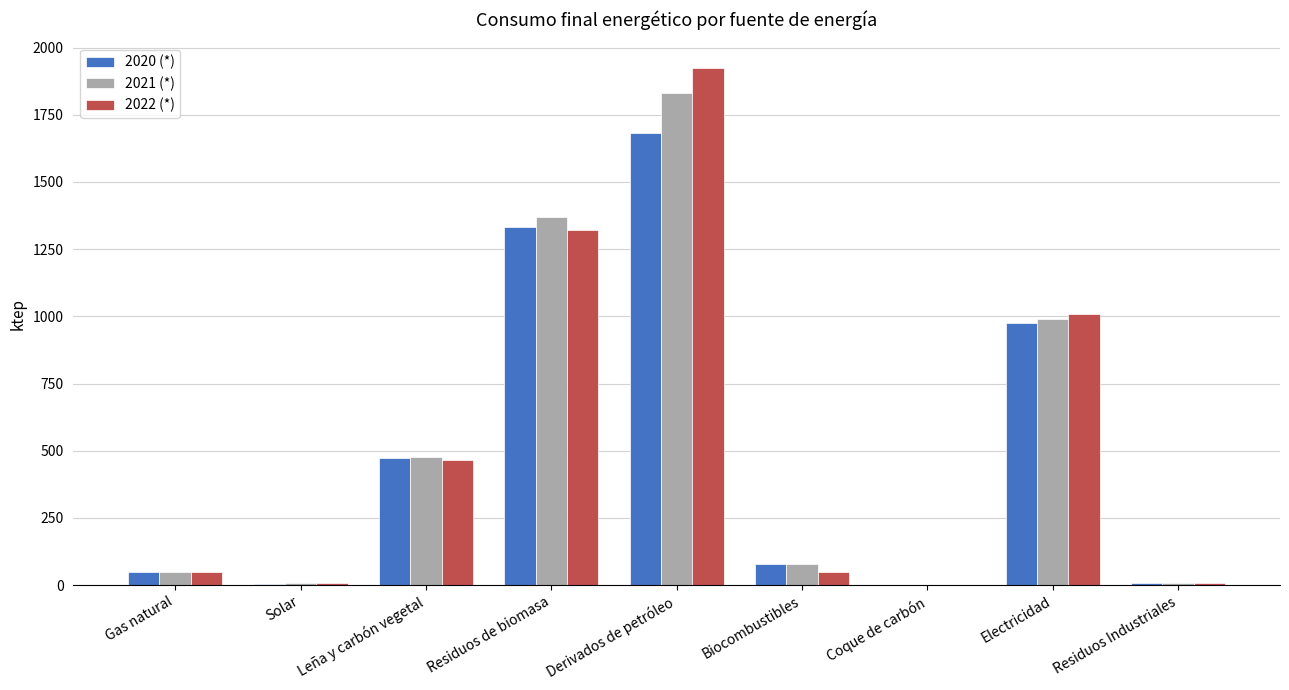

The 2022 (*) series shows 47.7 at Biocombustibles. True or false?

True